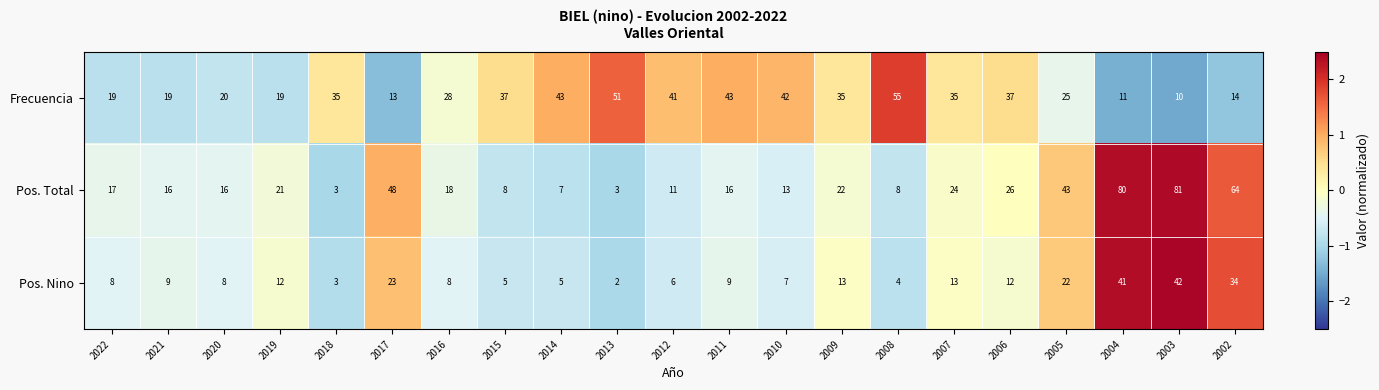

Rank the series at 2019 from lowest to highest value.

Pos. Nino, Frecuencia, Pos. Total